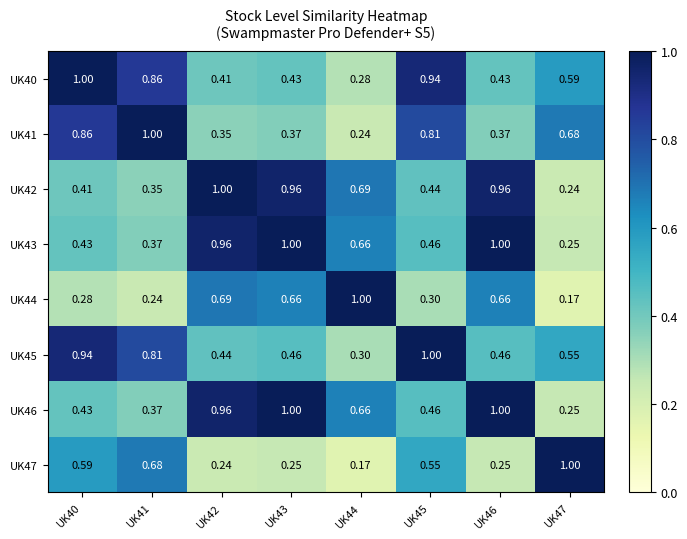

Is the value of UK43 at UK40 greater than the value of UK42 at UK45?

No